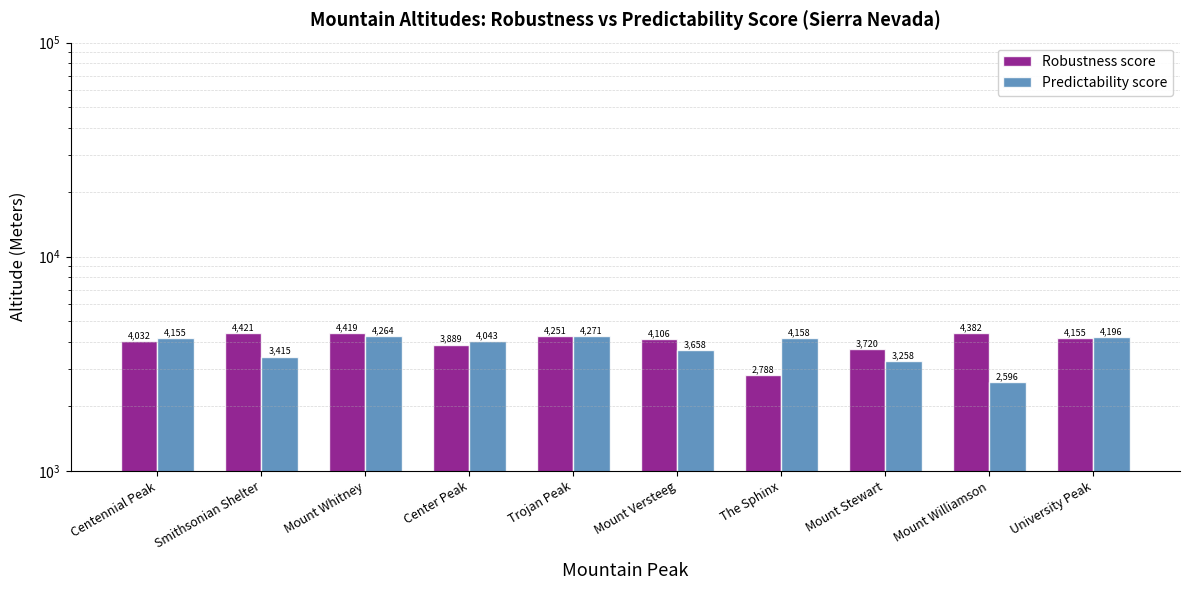

What position from the left is Centennial Peak?

1